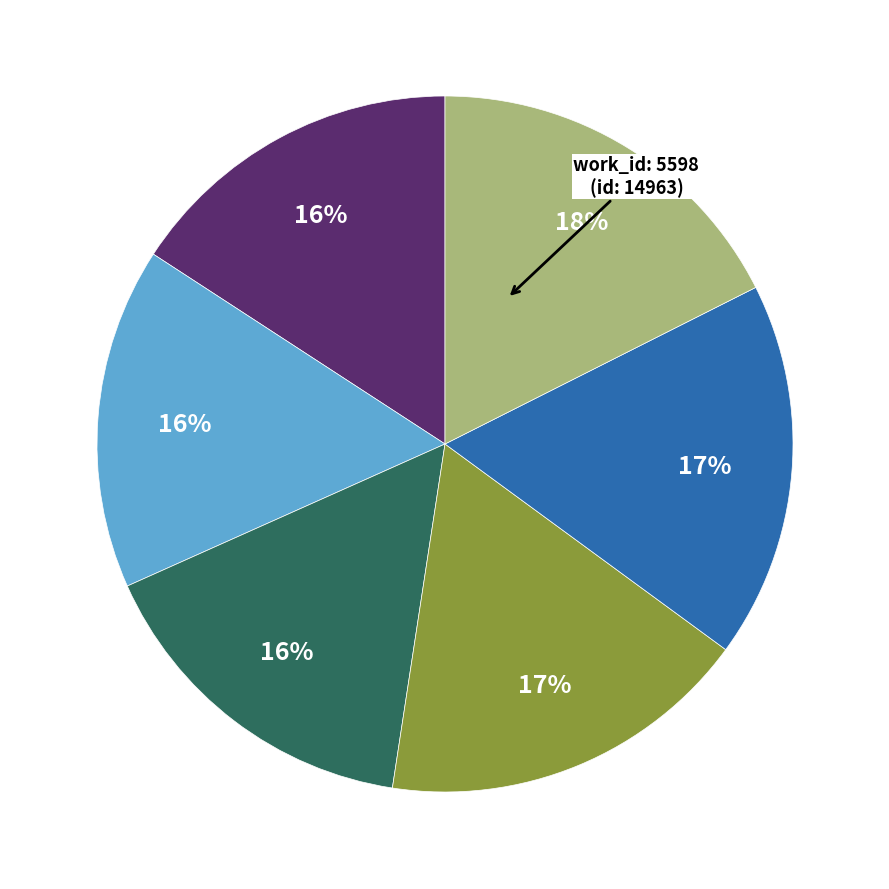

Is there any slice that represents more than half of the pie?

No